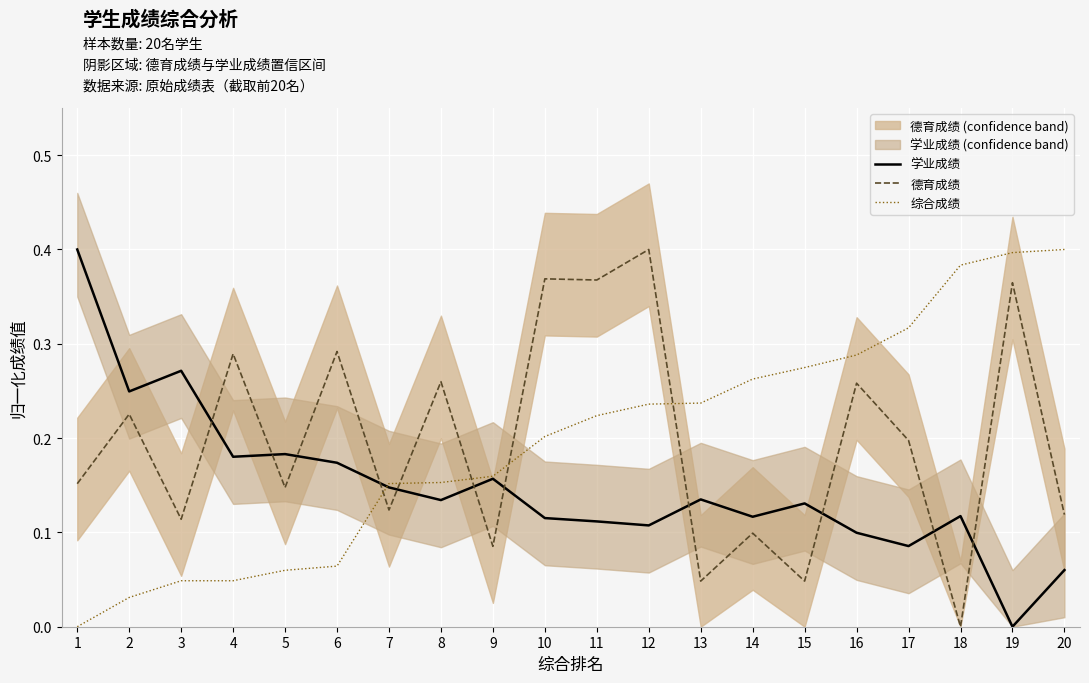

Reading left to right, transcribe all the data shown in this chart.

学业成绩: 1=0.4	2=0.2	3=0.3	4=0.2	5=0.2	6=0.2	7=0.1	8=0.1	9=0.2	10=0.1	11=0.1	12=0.1	13=0.1	14=0.1	15=0.1	16=0.1	17=0.1	18=0.1	19=0.0	20=0.1
德育成绩: 1=0.2	2=0.2	3=0.1	4=0.3	5=0.1	6=0.3	7=0.1	8=0.3	9=0.1	10=0.4	11=0.4	12=0.4	13=0.0	14=0.1	15=0.0	16=0.3	17=0.2	18=0.0	19=0.4	20=0.1
综合成绩: 1=0.0	2=0.0	3=0.0	4=0.0	5=0.1	6=0.1	7=0.2	8=0.2	9=0.2	10=0.2	11=0.2	12=0.2	13=0.2	14=0.3	15=0.3	16=0.3	17=0.3	18=0.4	19=0.4	20=0.4